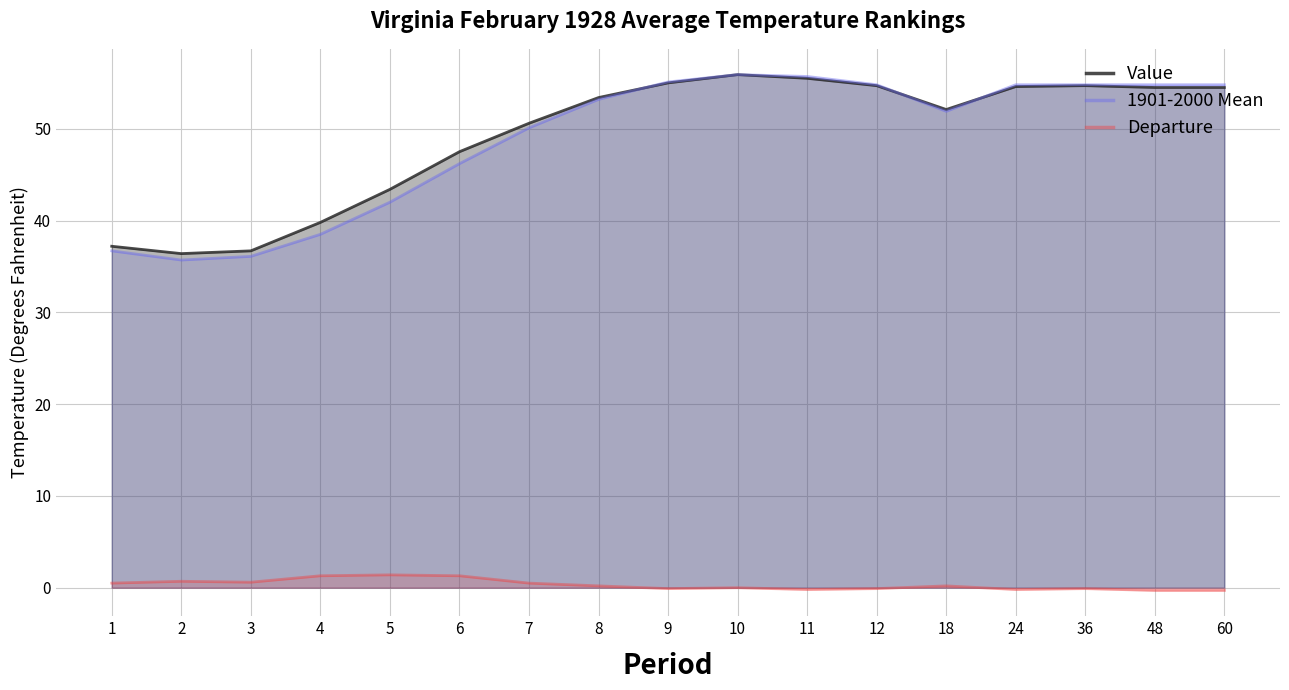

True or false: Departure and Value cross at least once.

False